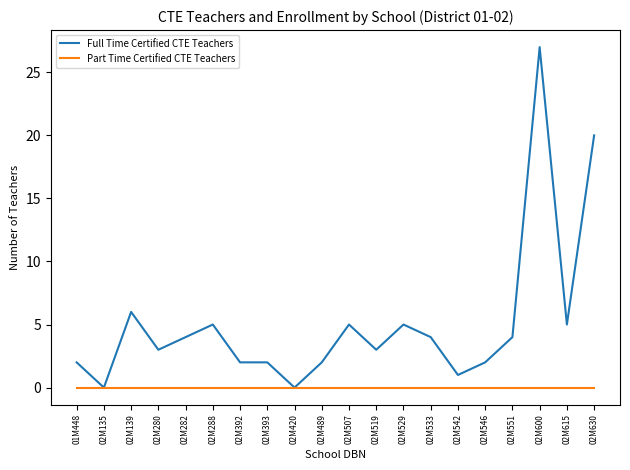

How many lines are shown in the chart?

2